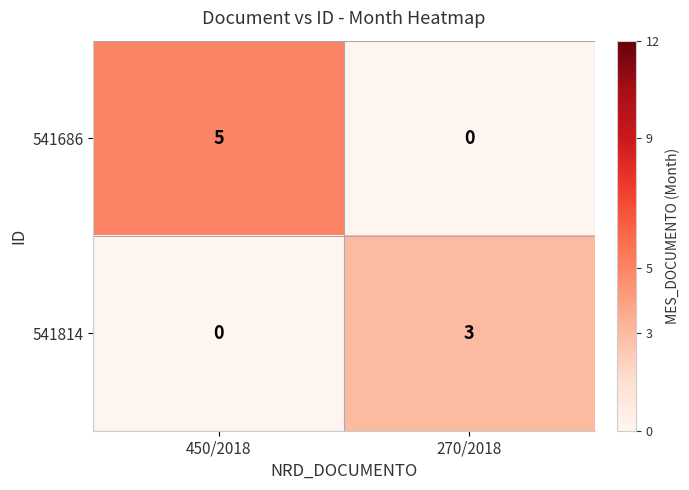

Is it true that 541814 equals 0 at 450/2018?

True